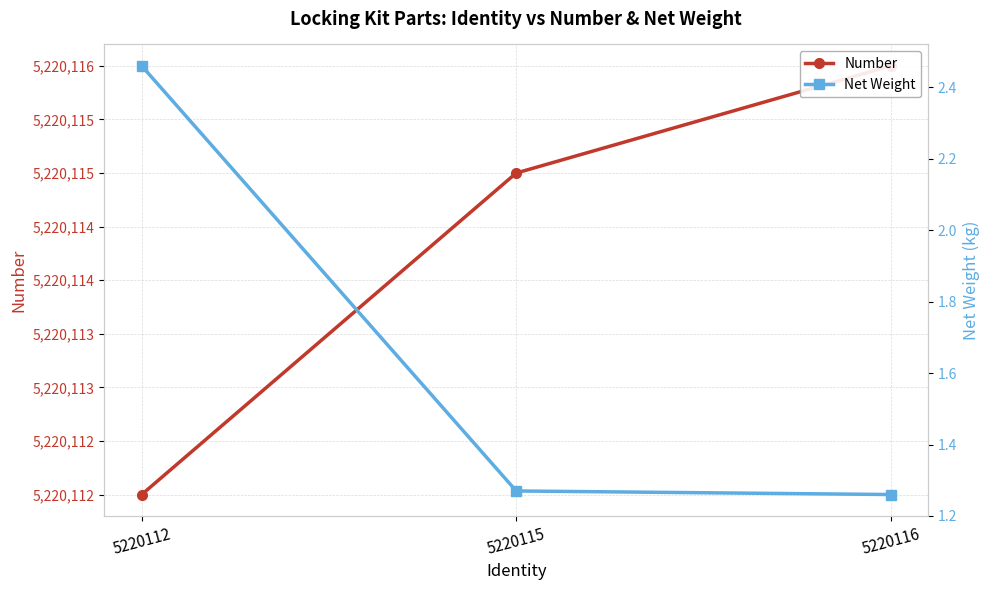

At which category is the sum across all series the highest?

5220116